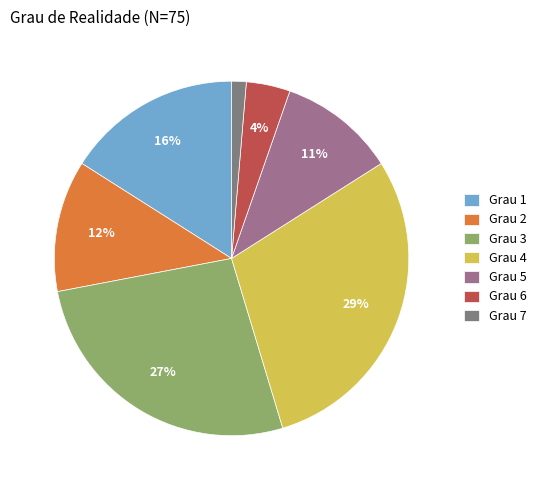

How many segments does this pie chart have?

7